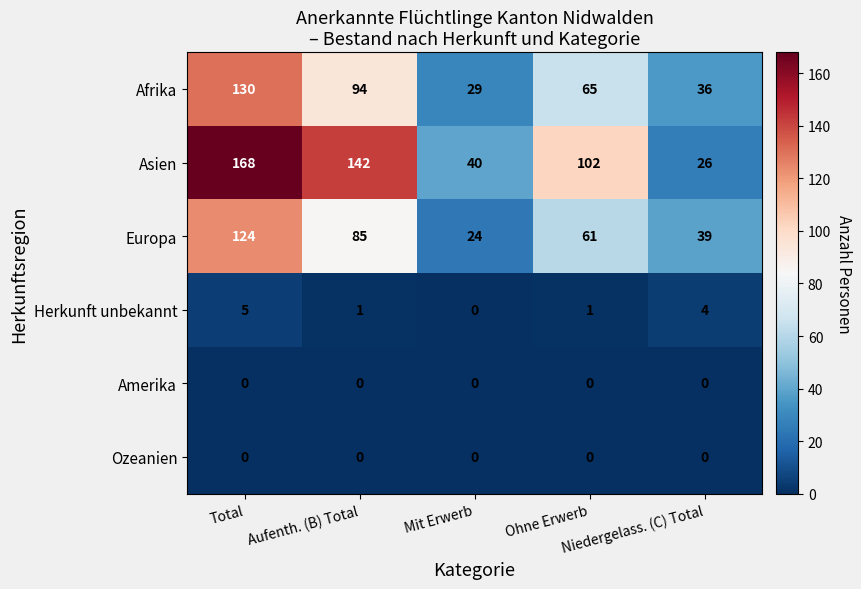

Which series changed the most between Aufenth. (B) Total and Niedergelass. (C) Total?

Asien